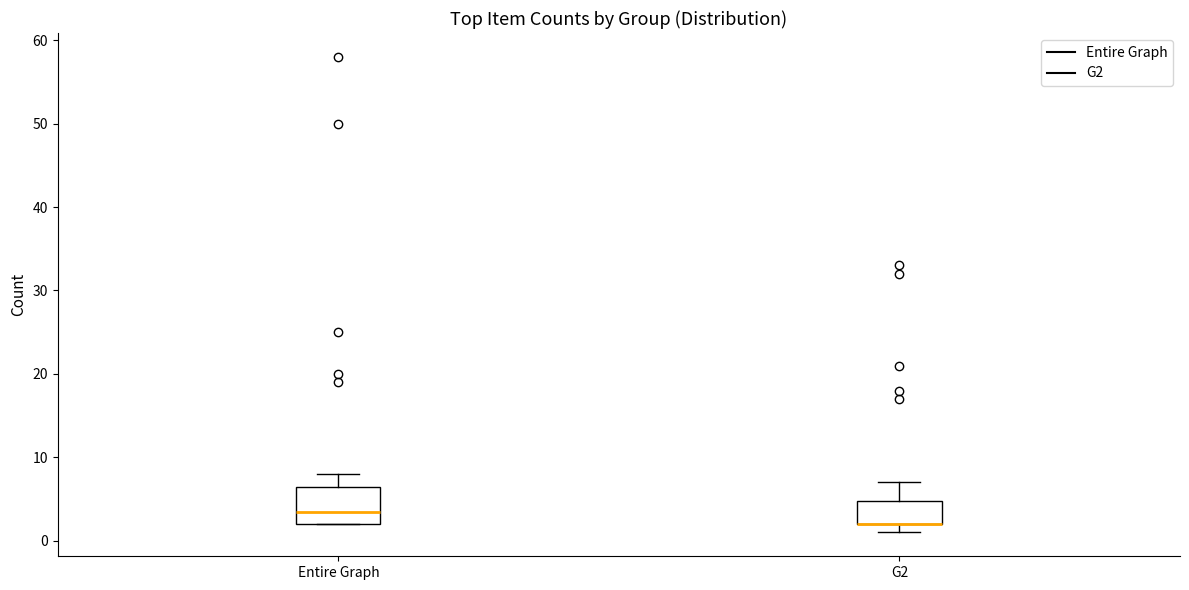

Reading left to right, read every box against the y-axis: the position of its median line, the range the box covers, and the ends of its whiskers. The values are not printed on the chart, so give them approximately, as read against the axis.

Entire Graph: median 4, box 2 to 7, whiskers 2 to 8
G2: median 2 (drawn on the box's lower edge), box 2 to 5, whiskers 1 to 7